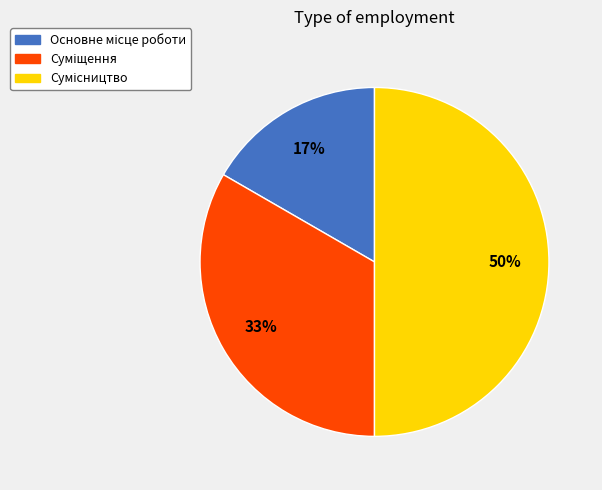

To the nearest percent, what is the difference between the largest and smallest slice percentages?

33%